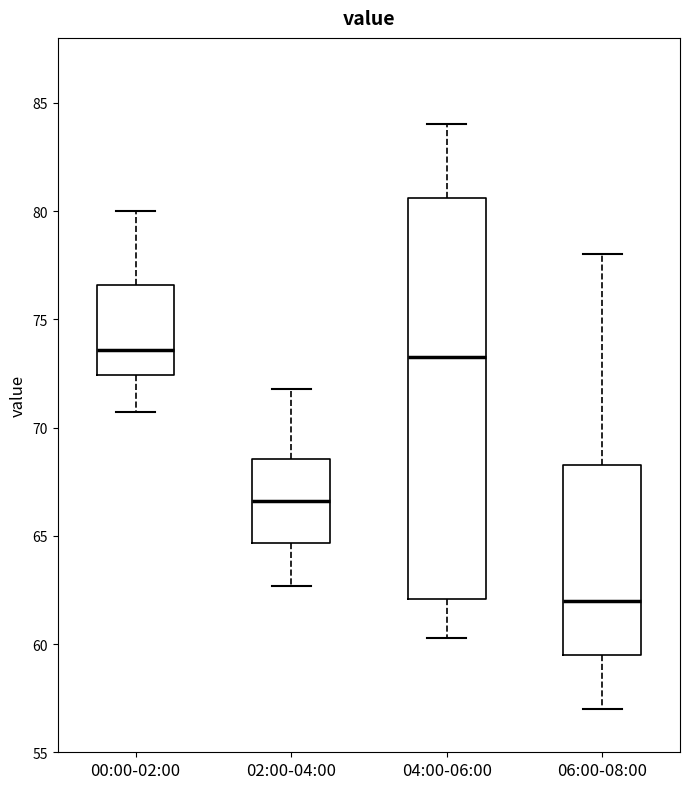

Reading left to right, transcribe this box plot: for each box, give where its median line is, the range the box spans, and where its two whiskers end, as read against the y-axis. The values are not printed on the chart, so give them approximately, as read against the axis.

00:00-02:00: median 73.5, box 72.5 to 76.5, whiskers 70.5 to 80.0
02:00-04:00: median 66.5, box 64.5 to 68.5, whiskers 62.5 to 72.0
04:00-06:00: median 73.5, box 62.0 to 80.5, whiskers 60.5 to 84.0
06:00-08:00: median 62.0, box 59.5 to 68.5, whiskers 57.0 to 78.0